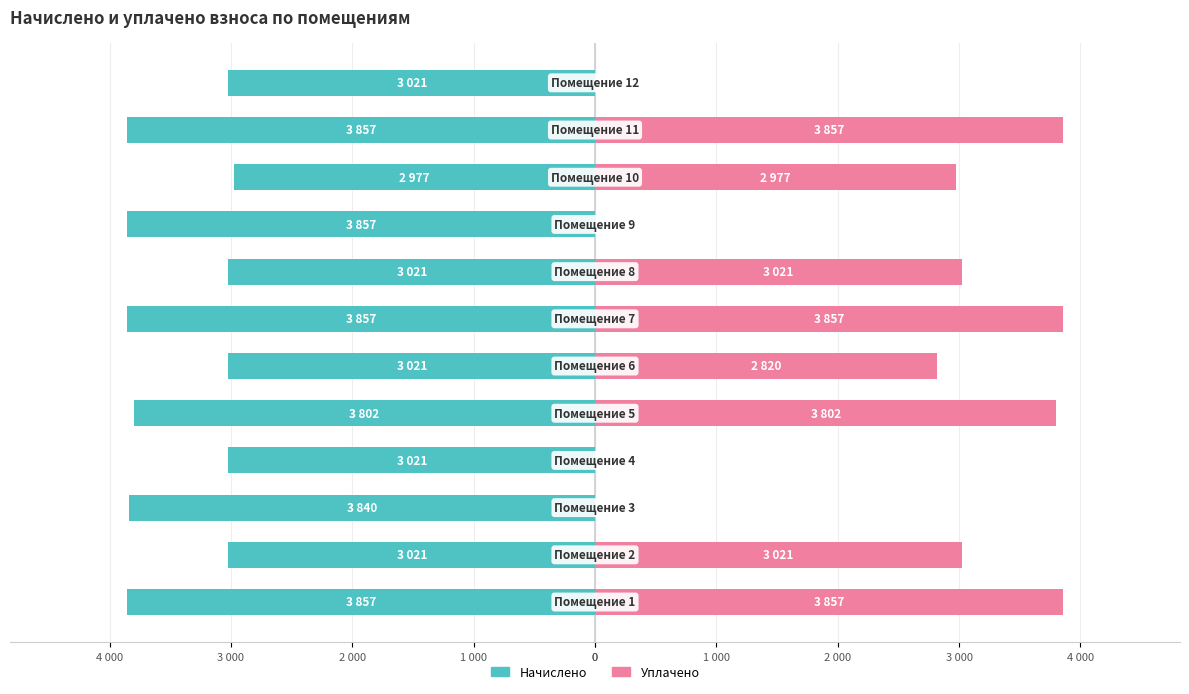

List the series in order of their peak value, highest first.

уплачено, начислено